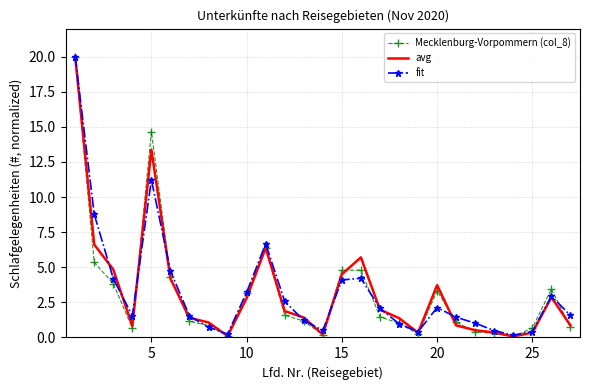

What is the greatest value displayed?

20.0